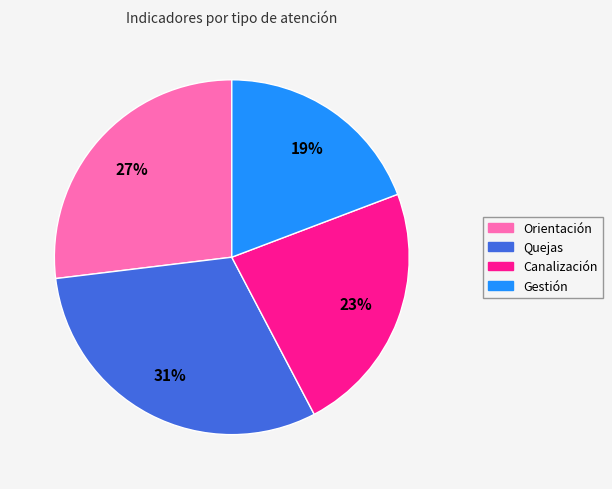

To the nearest percent, what is the combined percentage of Orientación and Gestión?

46%